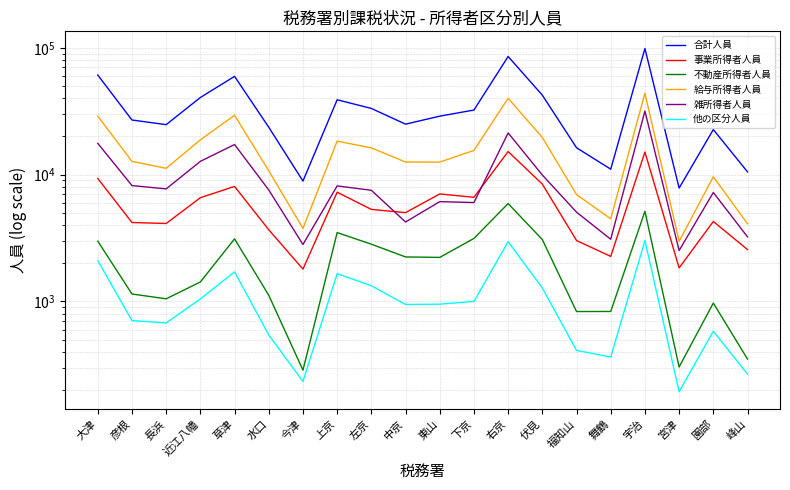

What is the difference between the highest and lowest values at 長浜?

24082